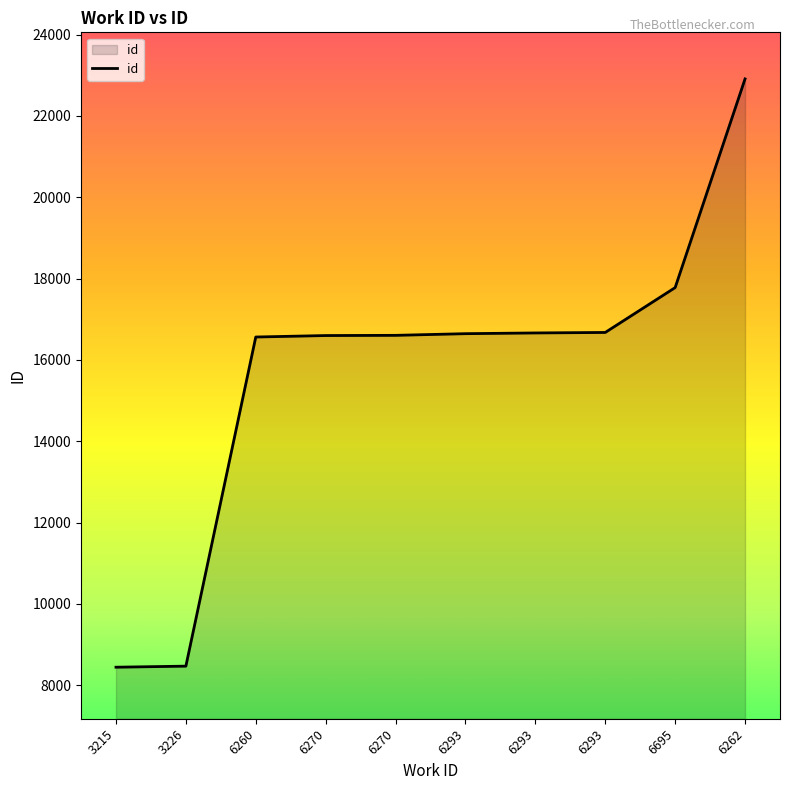

How many lines are shown in the chart?

1